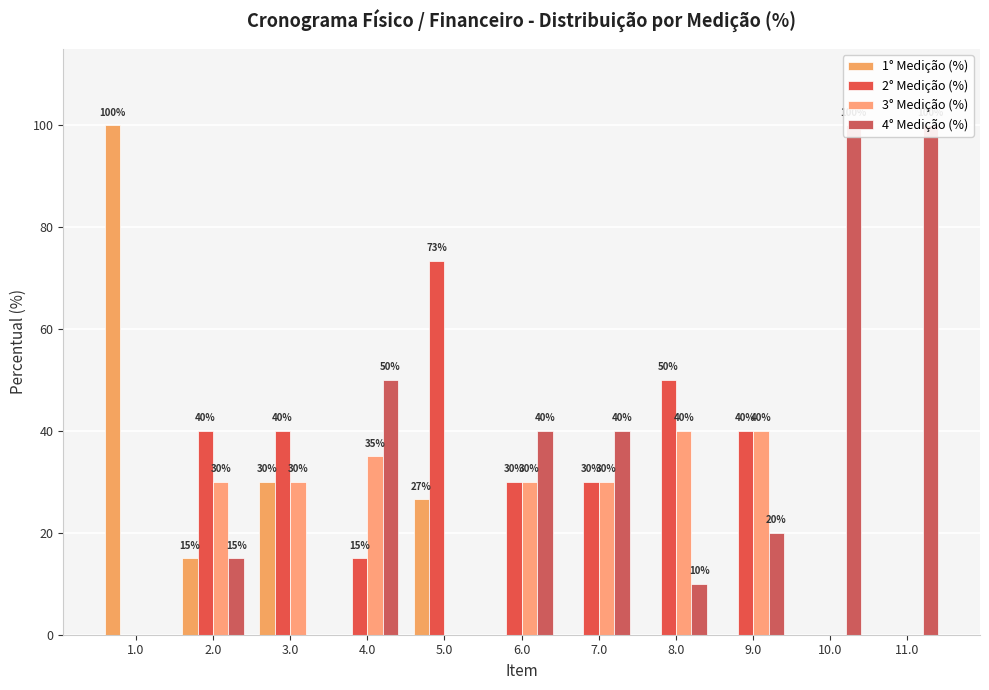

What is the spread (max minus min) of values at 1.0?

100.0